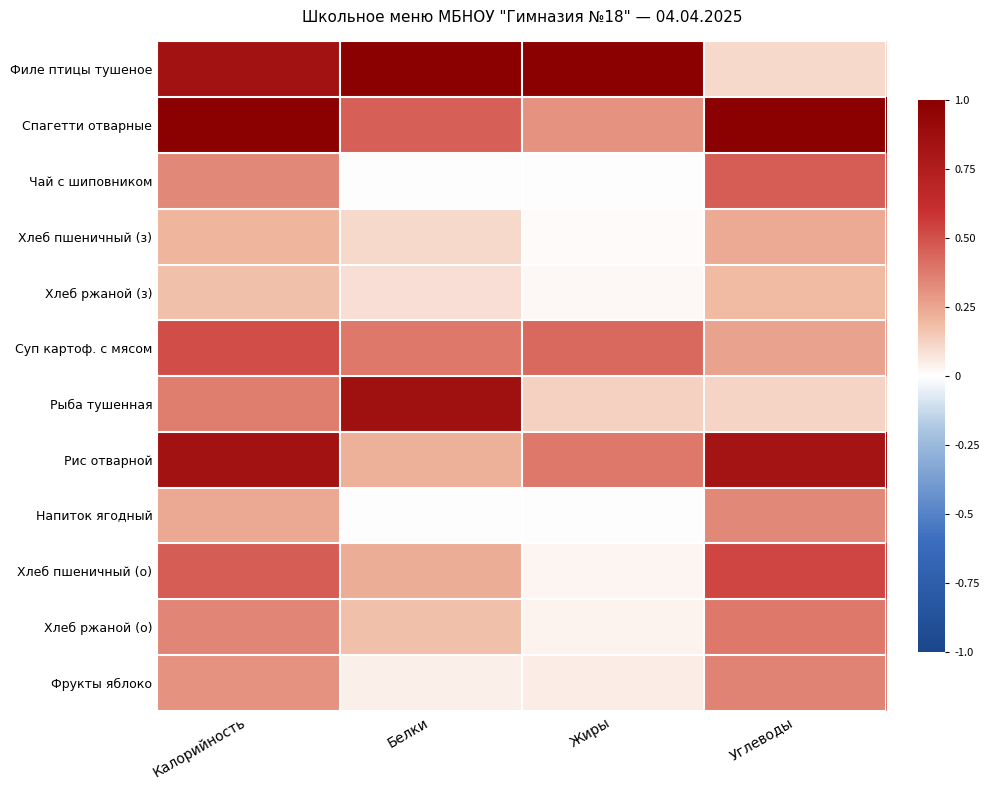

Between Калорийность and Углеводы, which is larger?

Калорийность